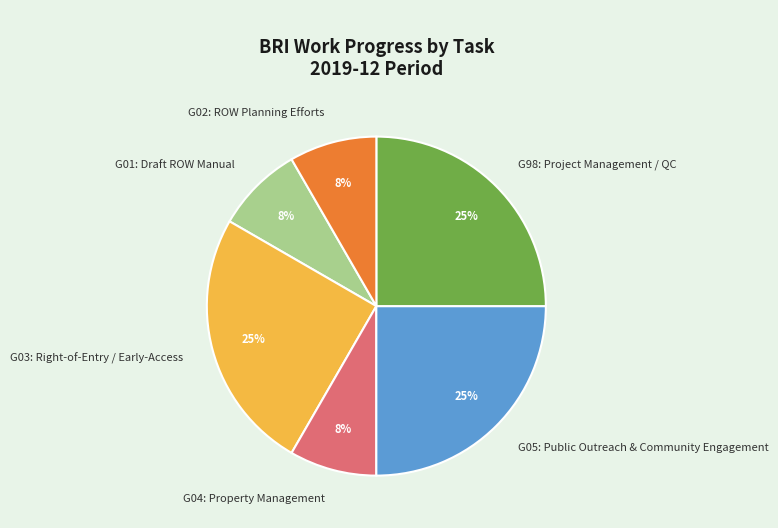

Does any single category account for the majority?

No